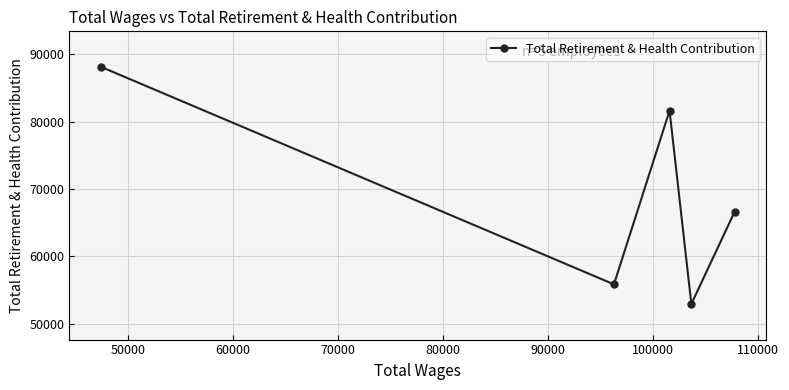

What is the value of the 5th point from the left?

66616